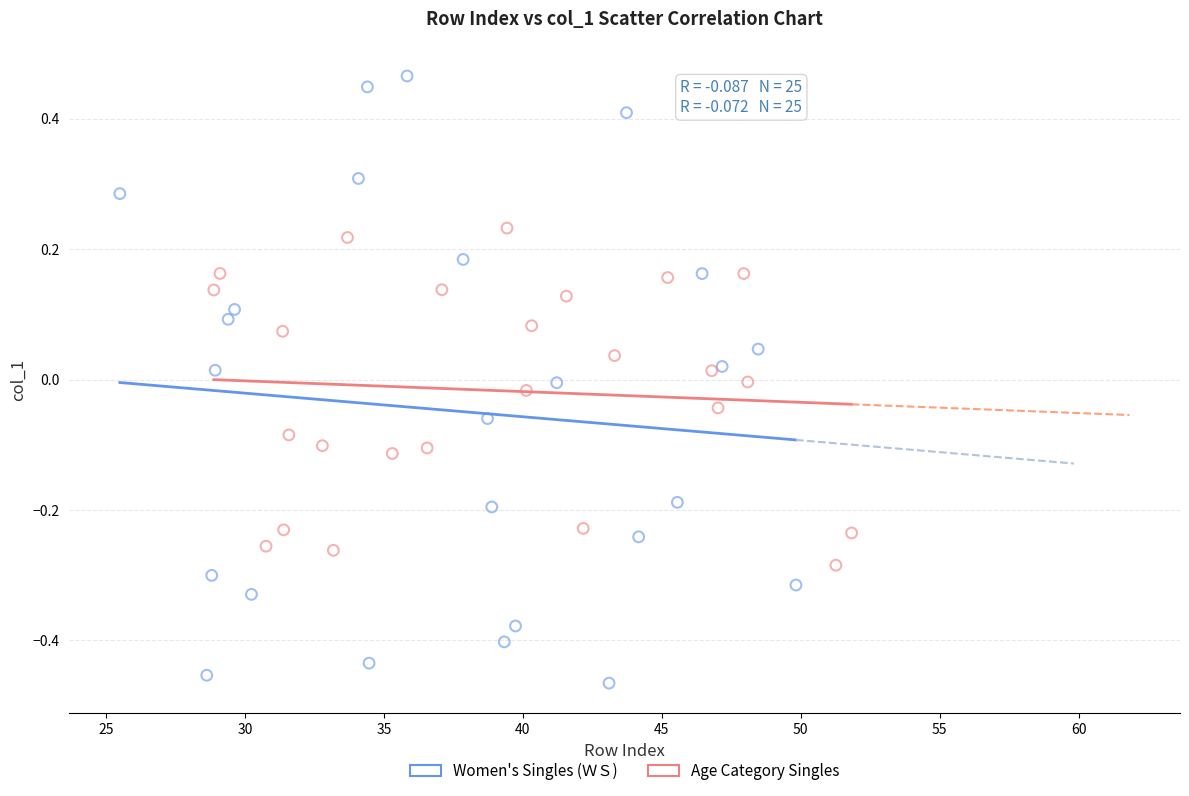

Which series reaches the minimum Y coordinate?

Women's Singles (ＷＳ)